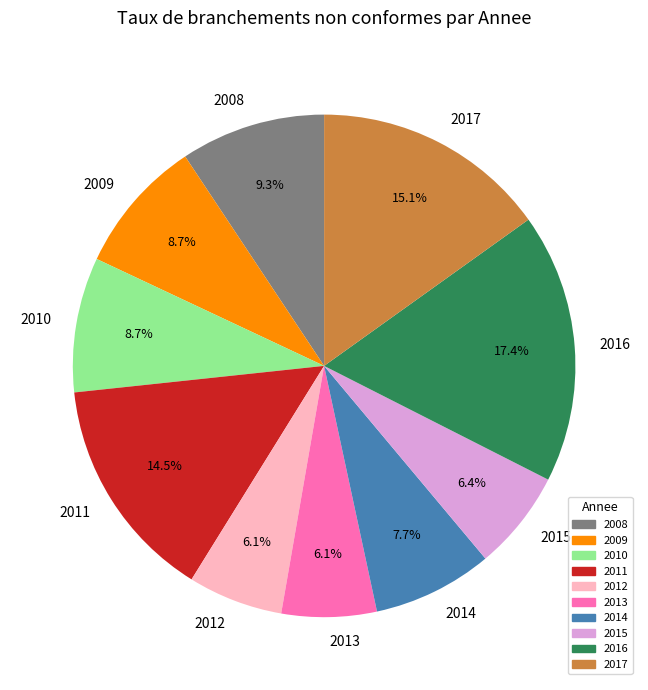

What percentage is NOT represented by 2012?

93.9%